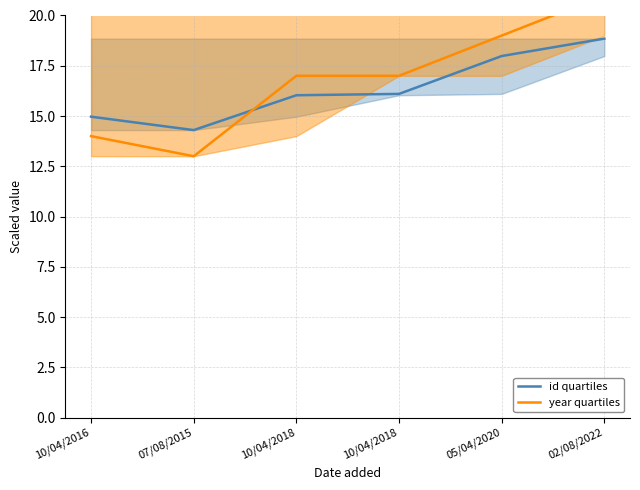

Which series has the widest spread of values?

year quartiles